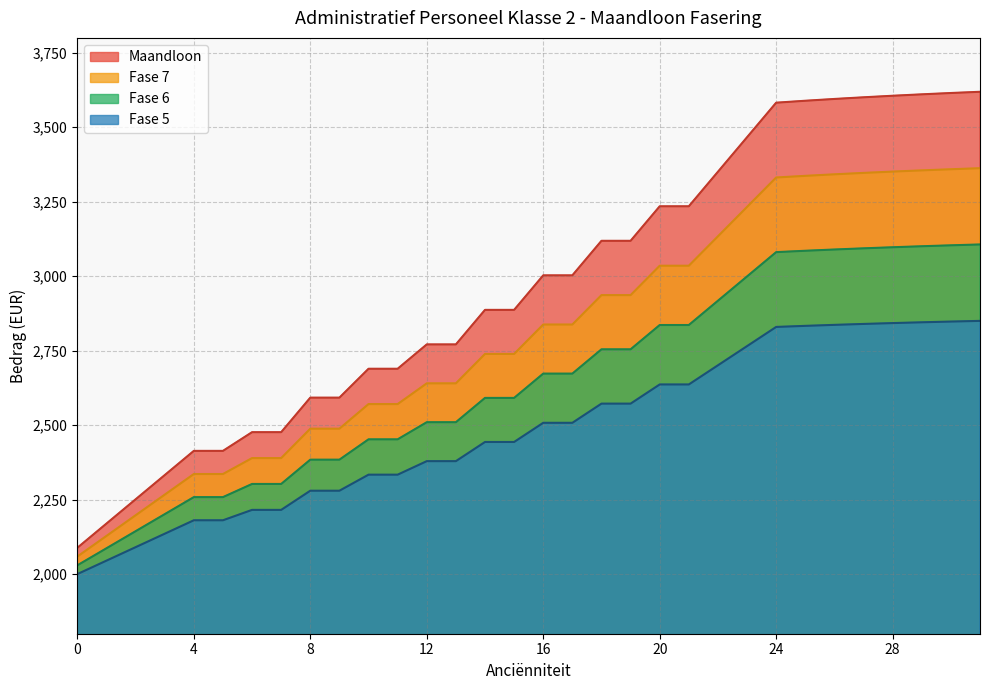

How many data points in Fase 5 are above 2507?

16